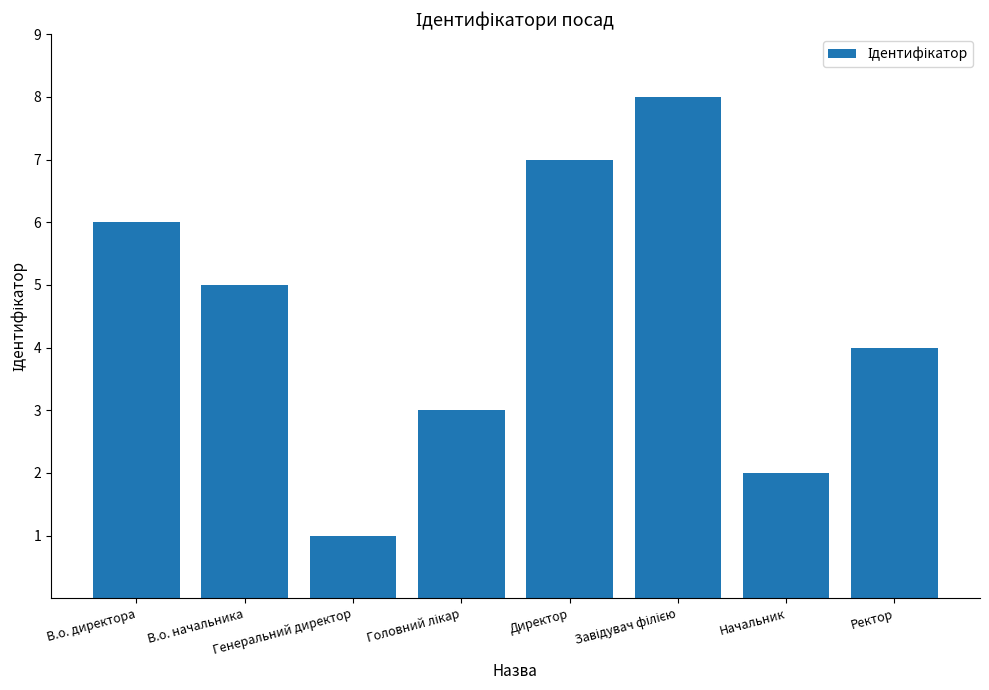

What is the label of the 7th bar from the left?

Начальник